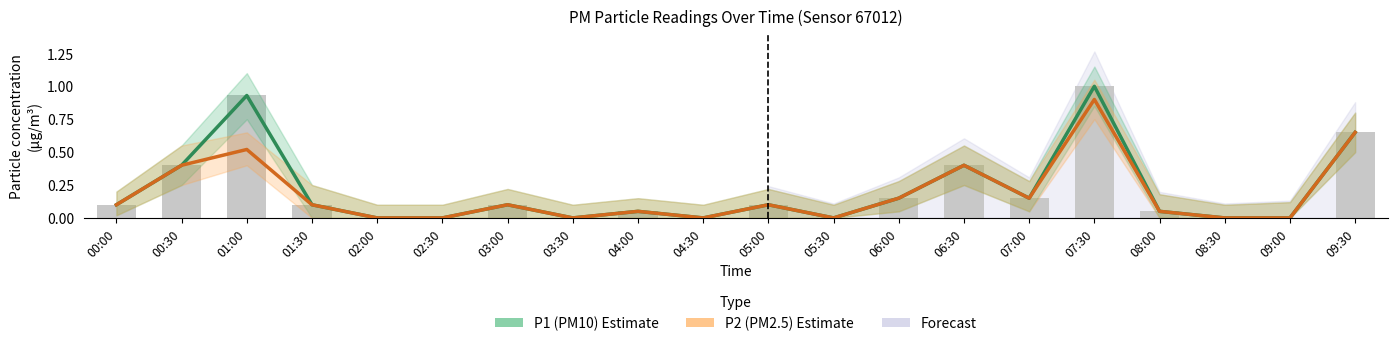

Which series has the largest total across all categories?

P1 (PM10)